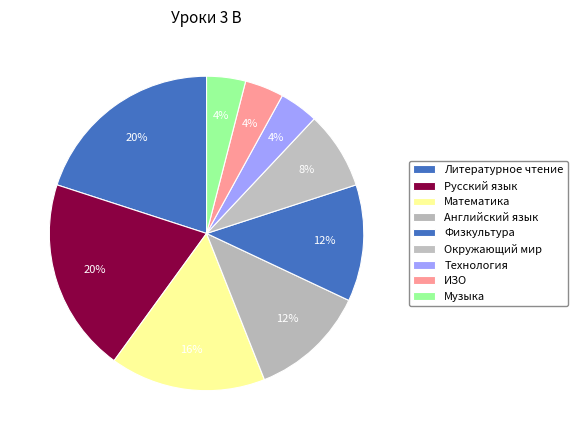

Is there any slice that represents more than half of the pie?

No